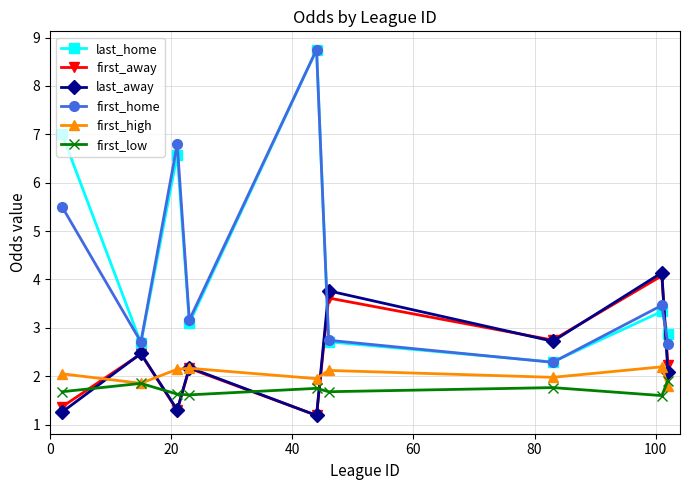

True or false: first_home has more than 0 points higher than both neighbors.

True